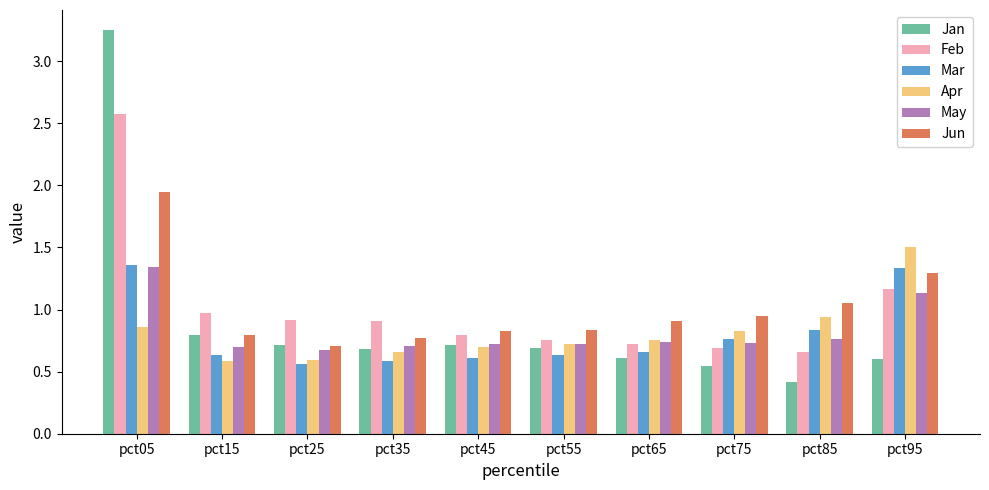

The value of May at pct05 is 1.3. True or false?

True